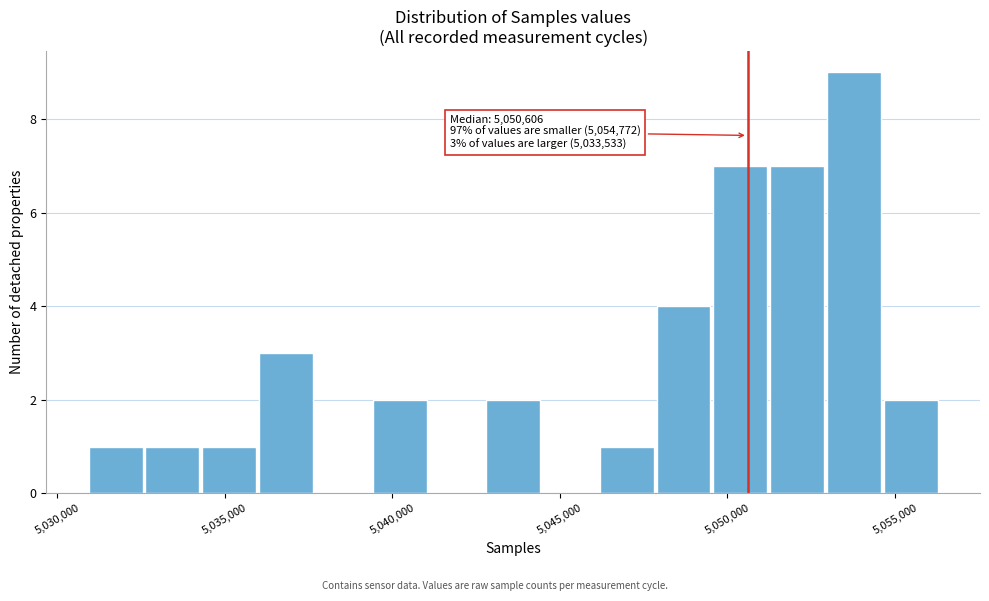

Around what value on the x-axis is the tallest bar? Give the approximate position of its centre, as read against the axis.

5054000